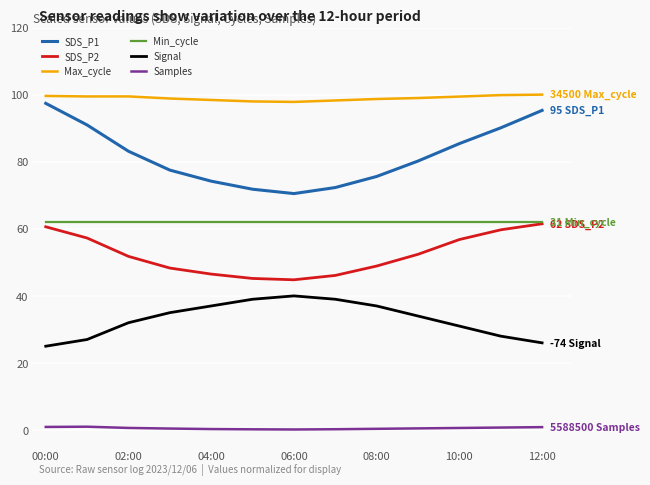

True or false: Max_cycle and Samples intersect in this chart.

False